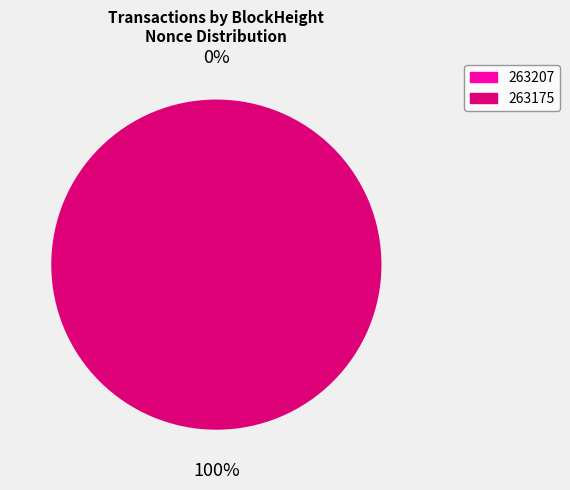

Which slice represents more than half of the pie?

263175